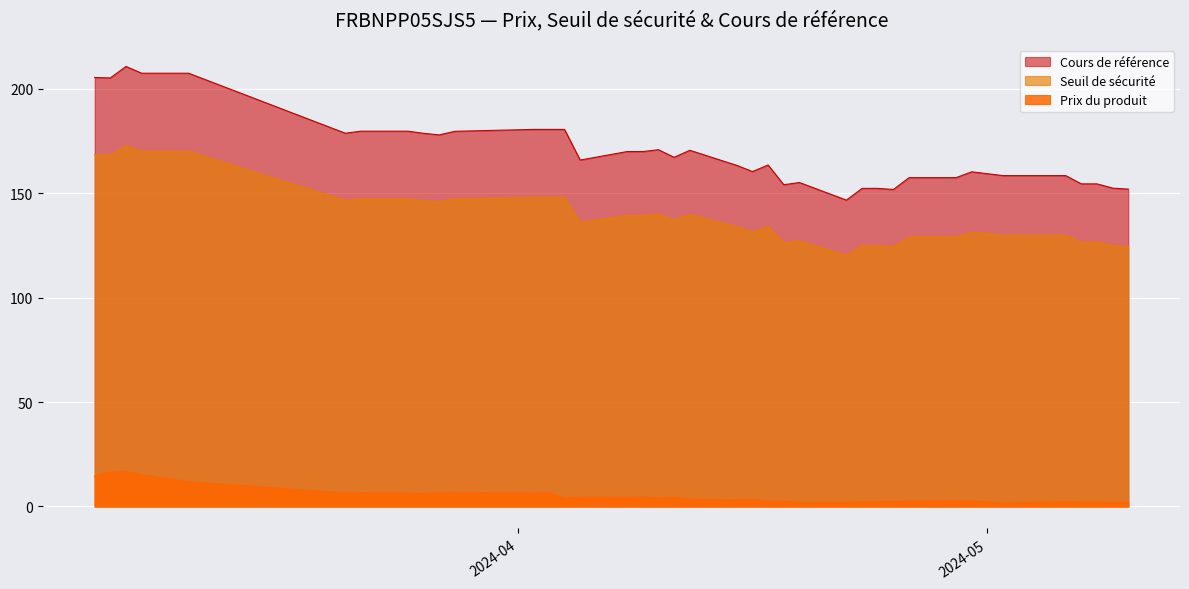

List the series in order of their overall mean, highest first.

Cours de référence, Seuil de sécurité, Prix du produit